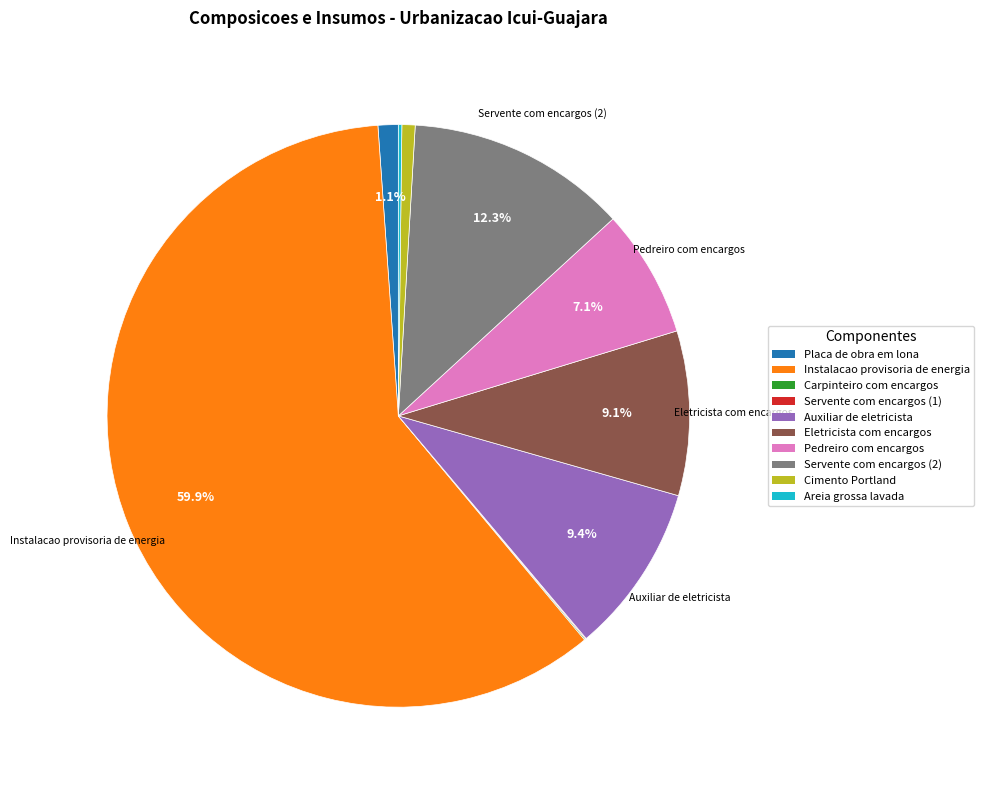

Which category has the biggest portion of the pie?

Instalacao provisoria de energia